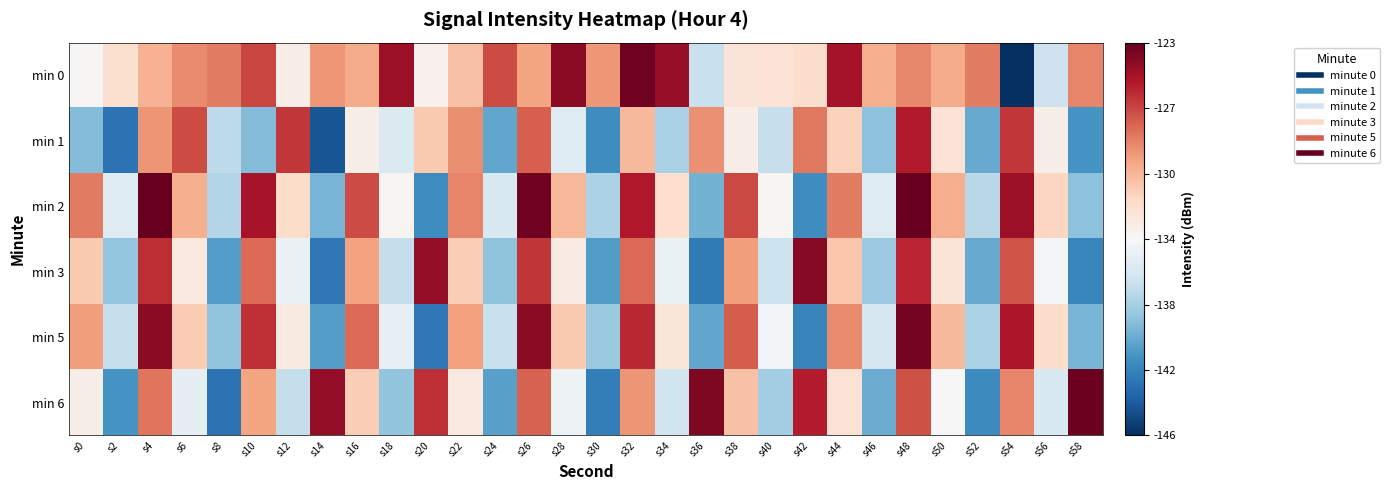

Count the number of categories in the chart.

30